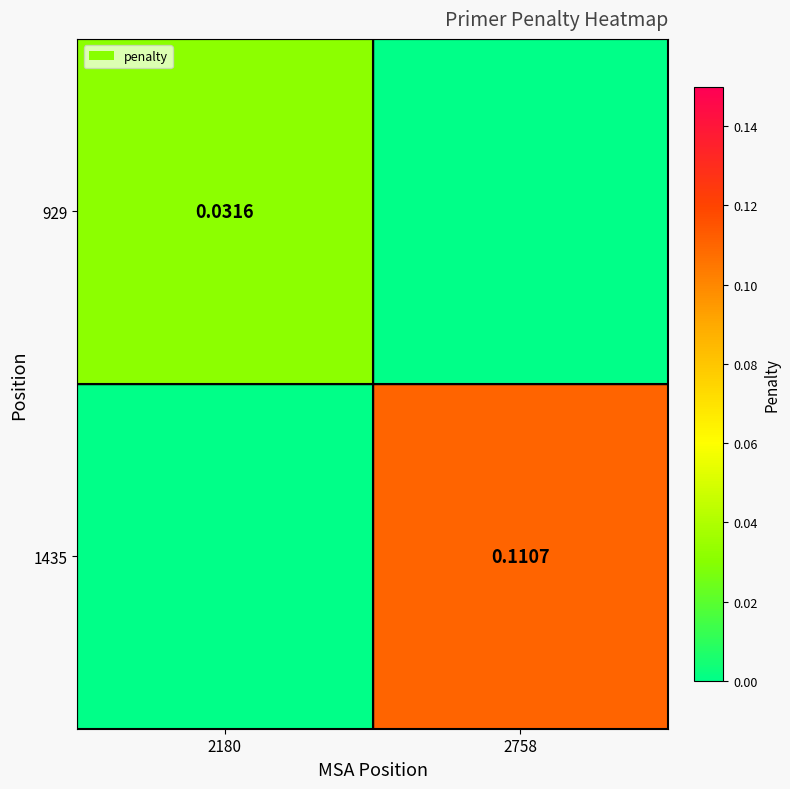

At which category is the sum across all series the highest?

2758